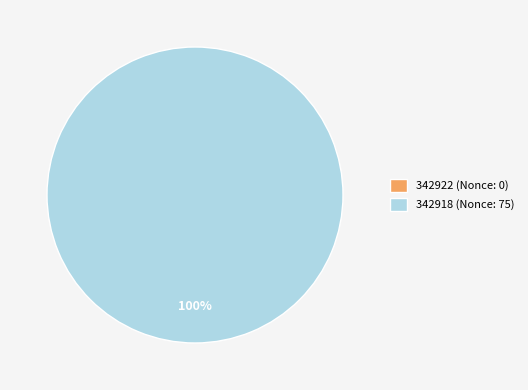

To the nearest percent, what is the combined percentage of 342918 and 342922?

100%